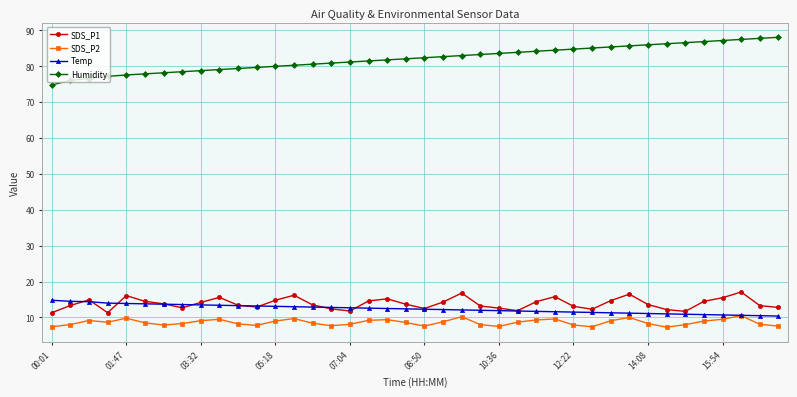

At how many categories does at least one series exceed 38?

40